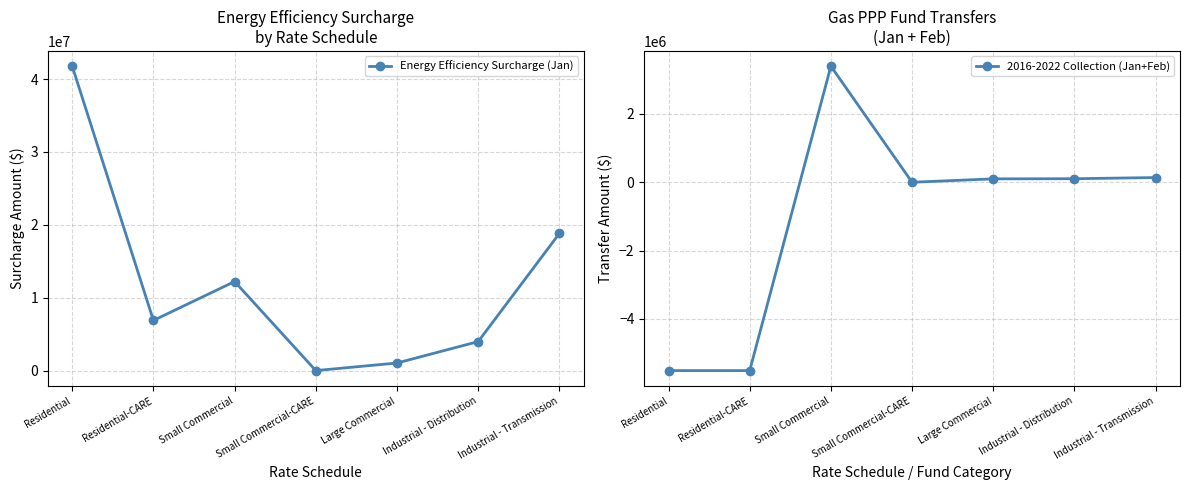

The value of Energy Efficiency Surcharge (Jan) at Residential is 12251307.4. True or false?

False